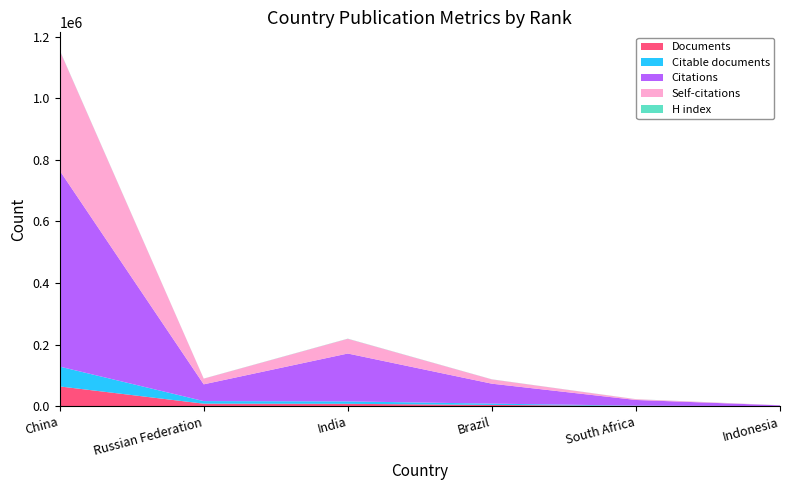

Reading right to left, transcribe all the data shown in this chart.

Documents: 212	1046	4335	7979	8432	64447
Citable documents: 212	1022	4264	7886	8393	64349
Citations: 2588	18413	64716	155330	54409	636428
Self-citations: 269	2411	13888	47759	18364	389783
H index: 128	216	308	451	273	770